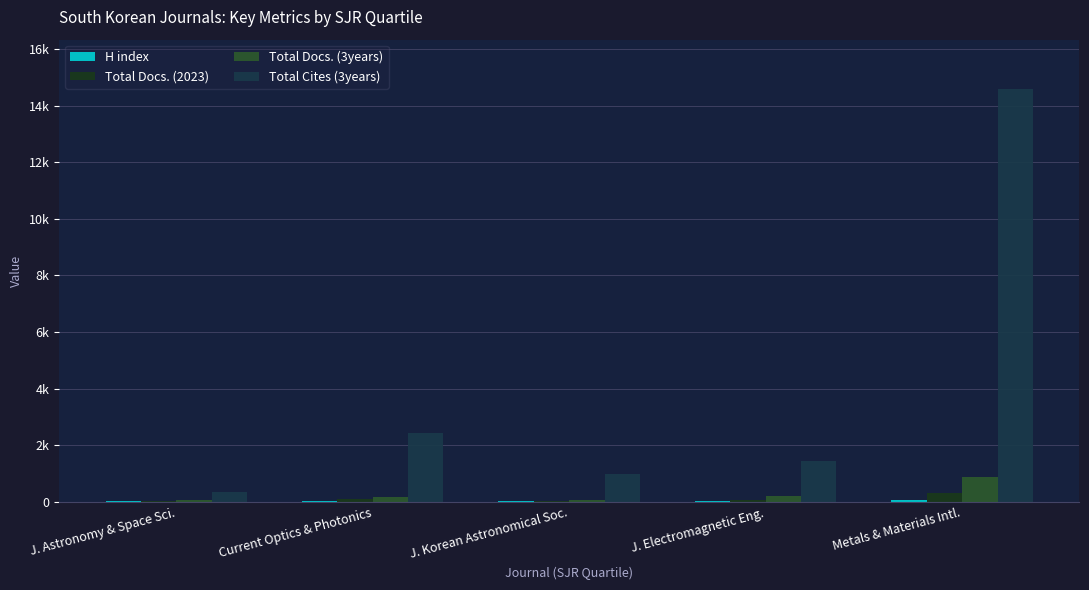

Are the bars grouped side by side (vs. stacked)?

Yes